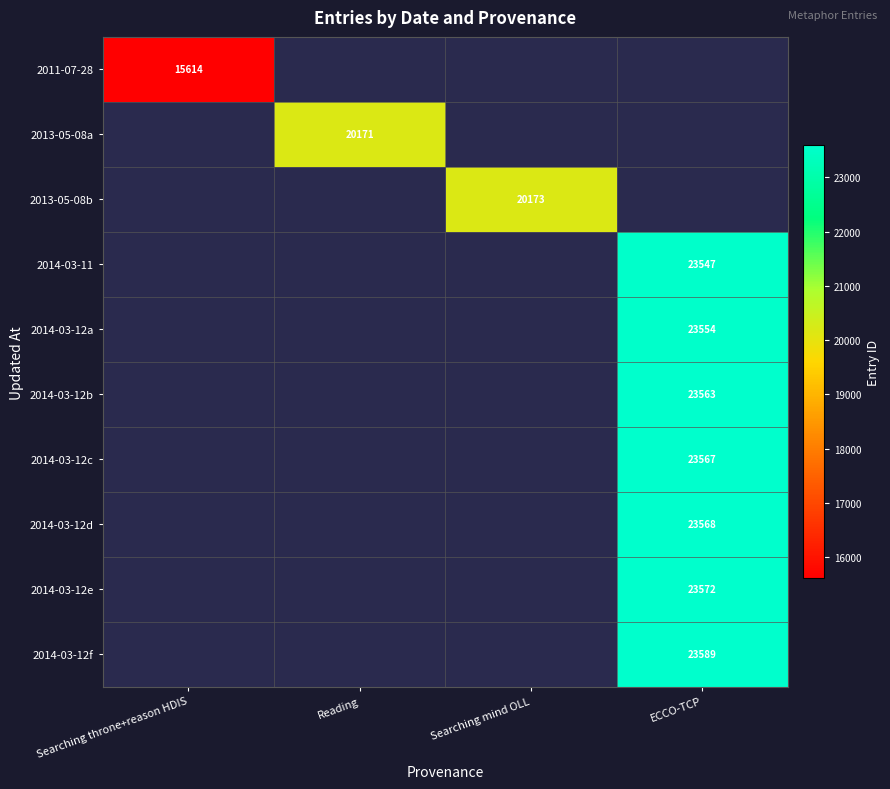

The 2014-03-12e series shows 23572 at ECCO-TCP. True or false?

True